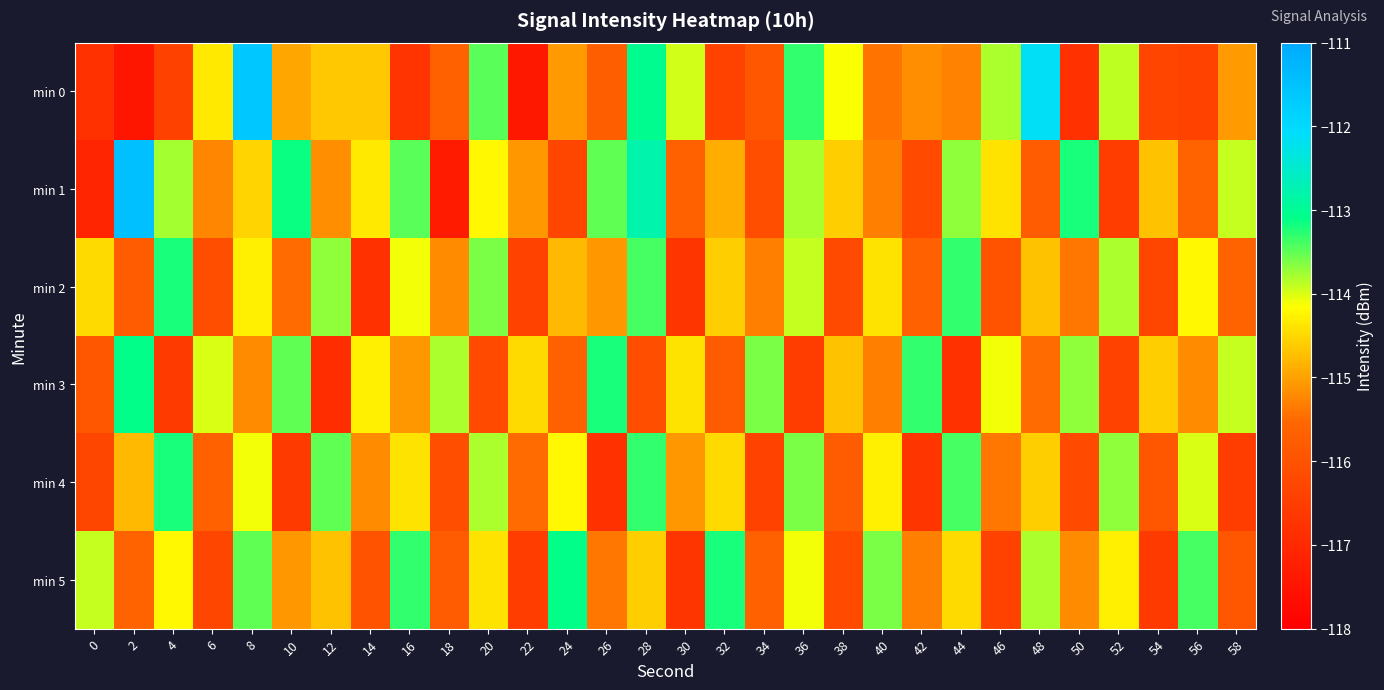

Count the number of data series in this chart.

6